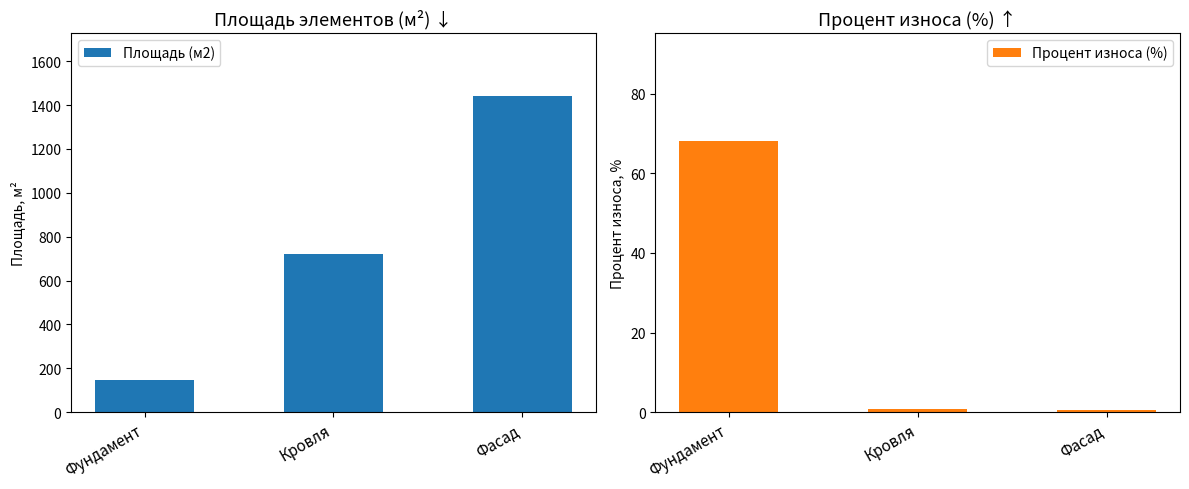

Count the number of categories in the chart.

3